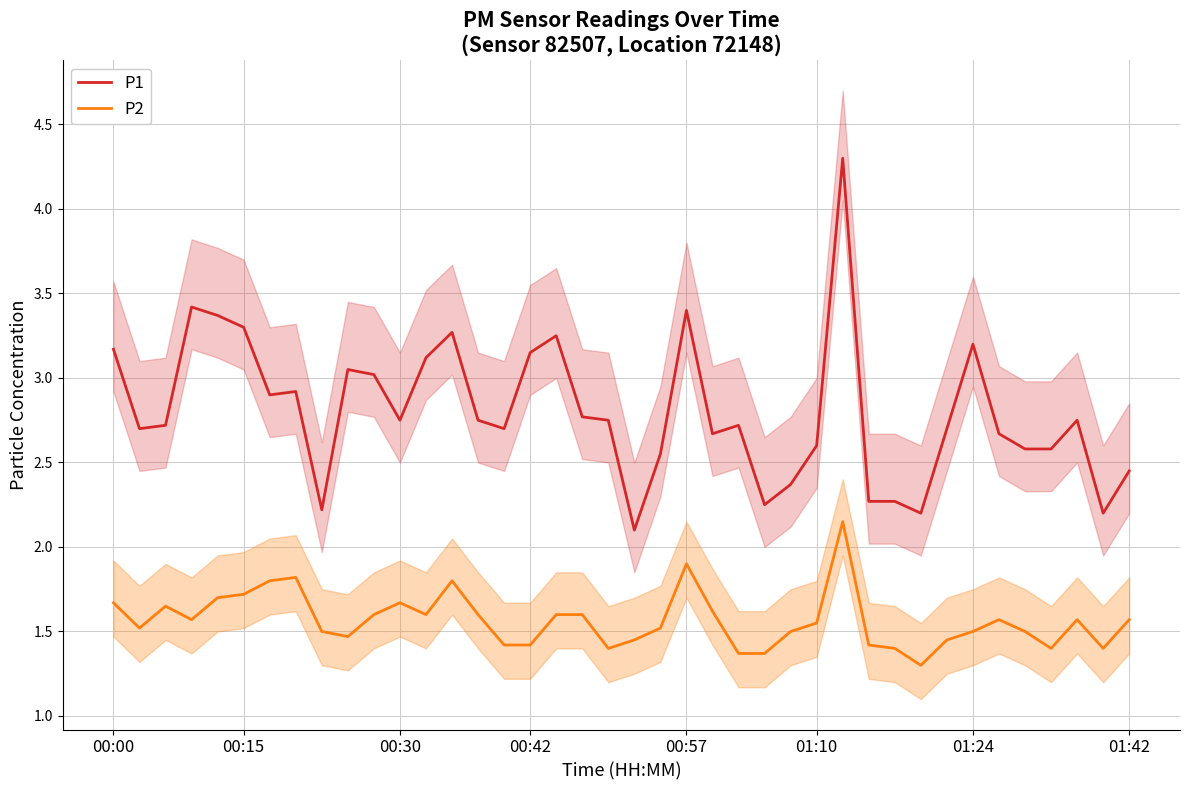

True or false: P1 and P2 cross at least once.

False